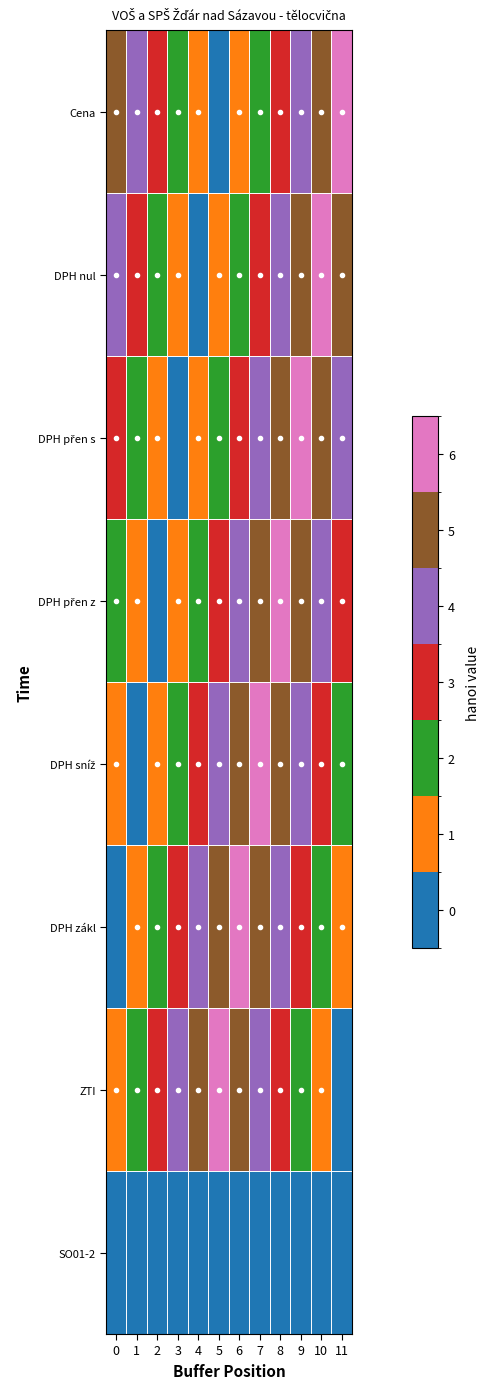

What is the maximum value shown in the chart?

6